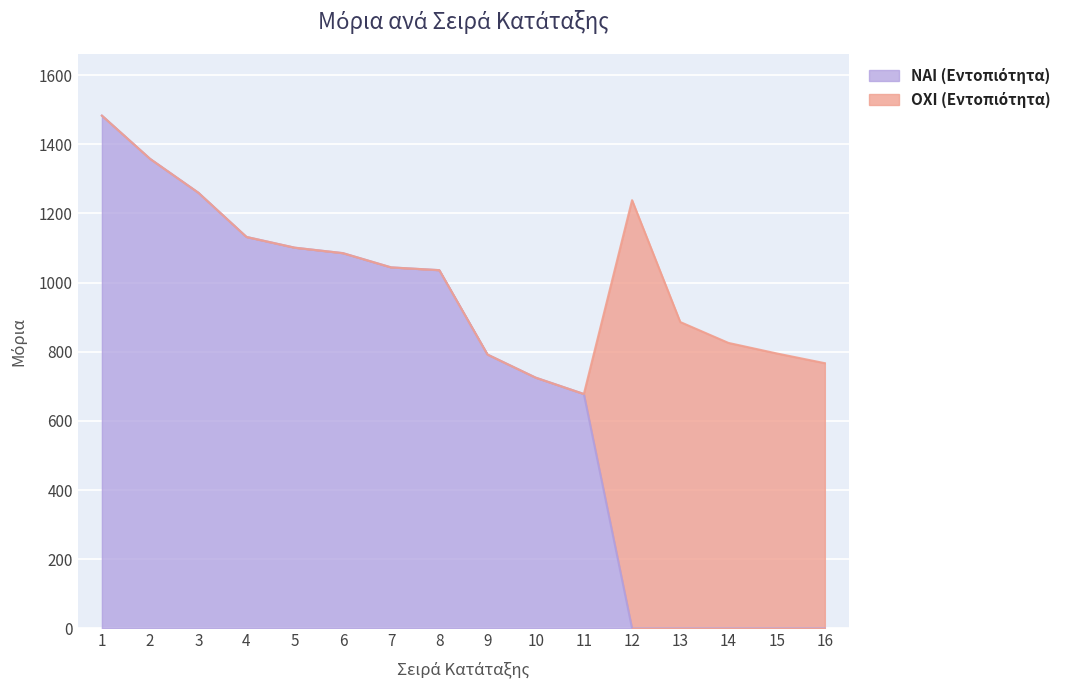

What is the value of the 6th point from the left?

1085.2